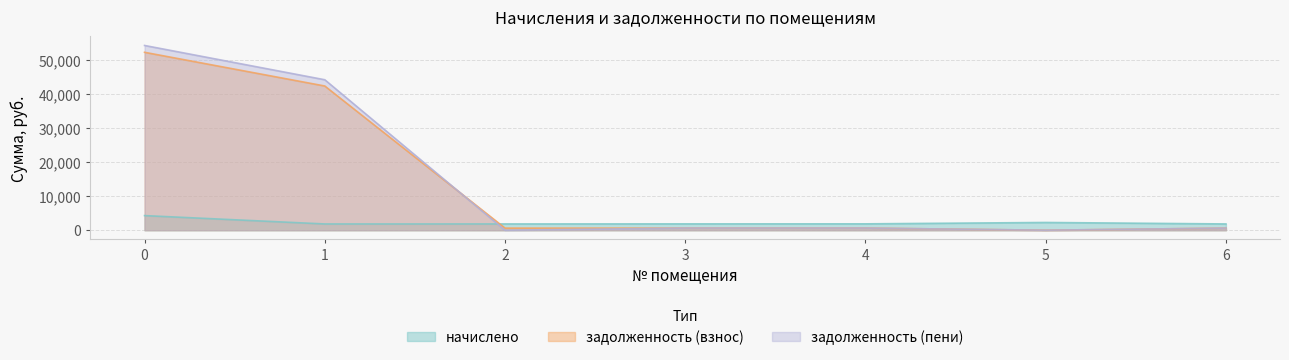

How many intersections are there between задолженность (взнос) and начислено?

1